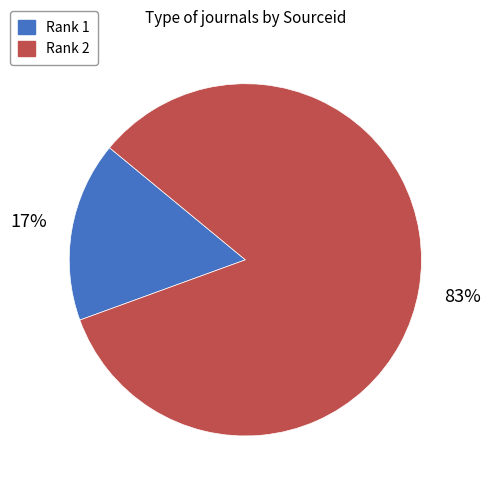

Which slice is the largest?

Rank 2